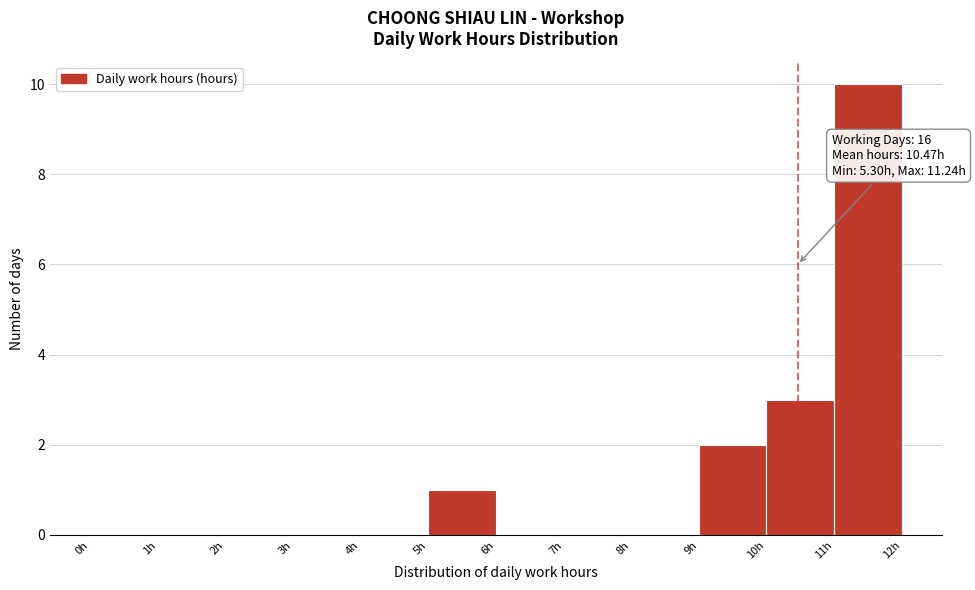

Over which range of the x-axis is the bar tallest?

11 to 12